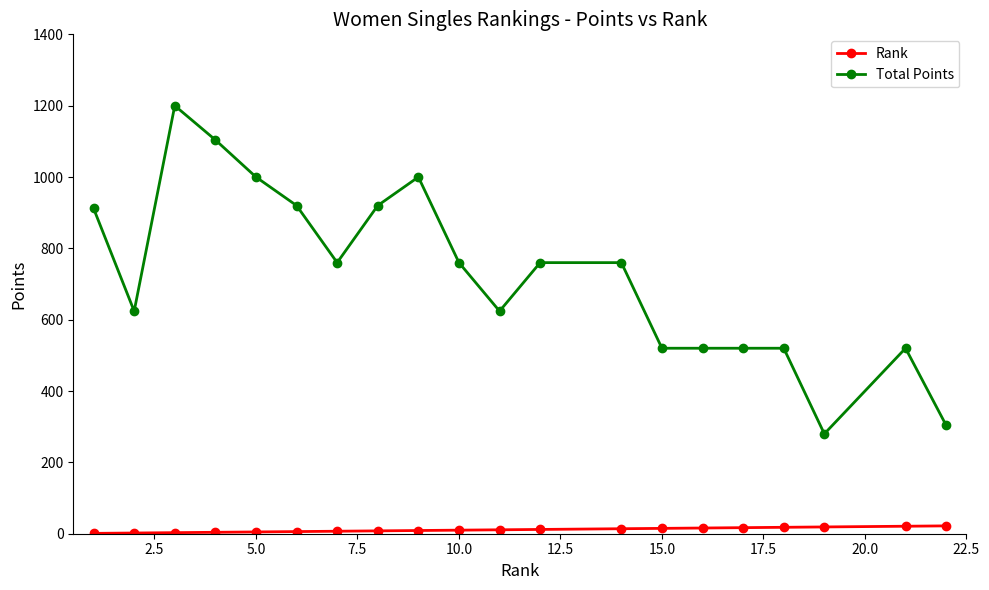

Which series has the widest spread of values?

Total Points